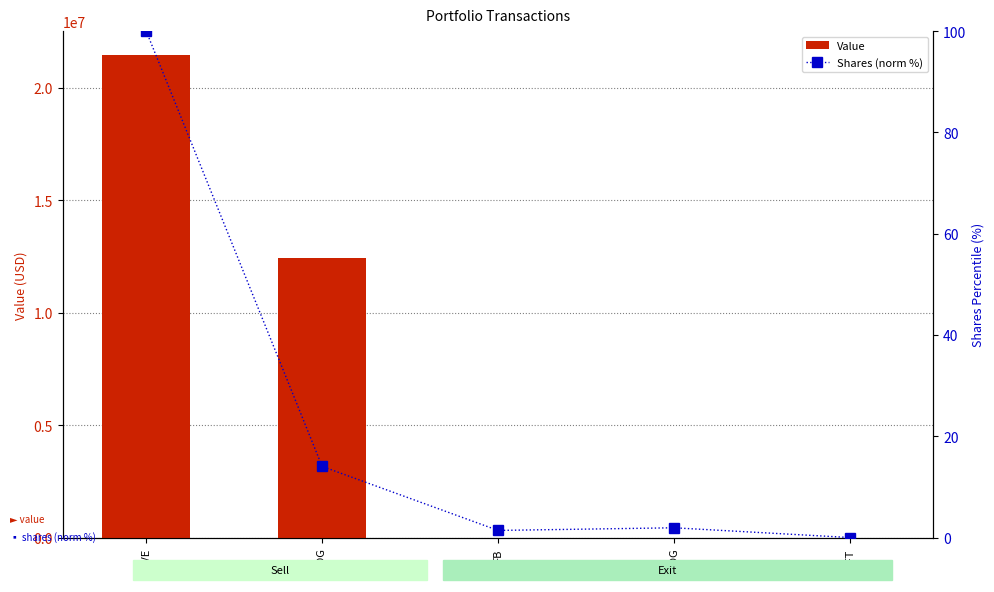

Reading left to right, extract all data points from this chart.

Value: 21435000.0	12406000.0	0.0	0.0	0.0
Shares (norm %): 100.0	14.0	1.4	1.9	0.0